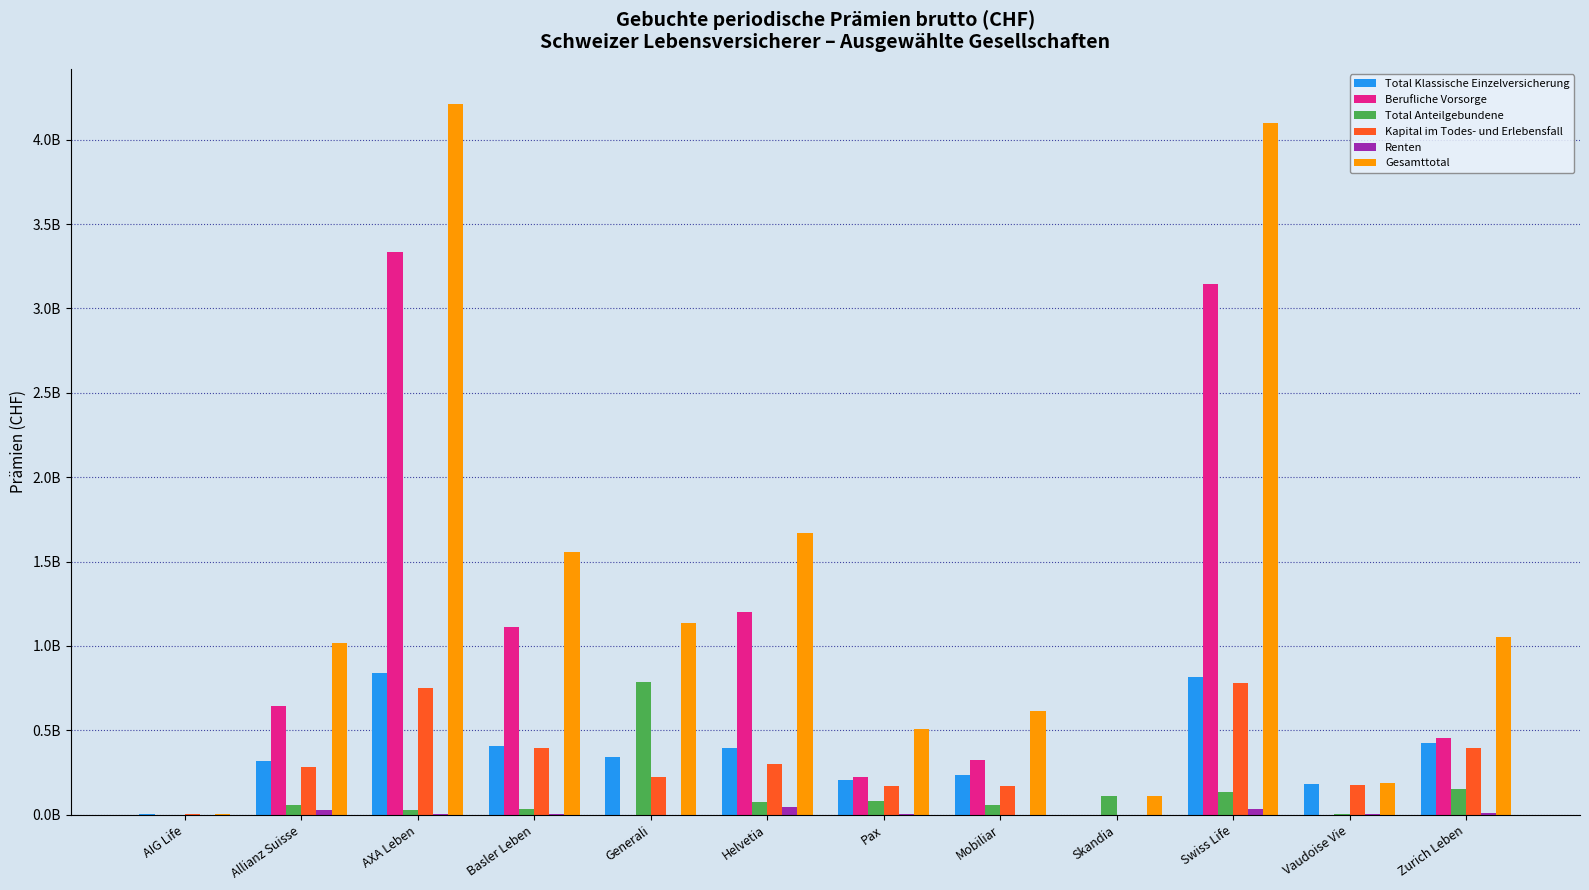

Which label corresponds to the smallest value in the chart?

Skandia